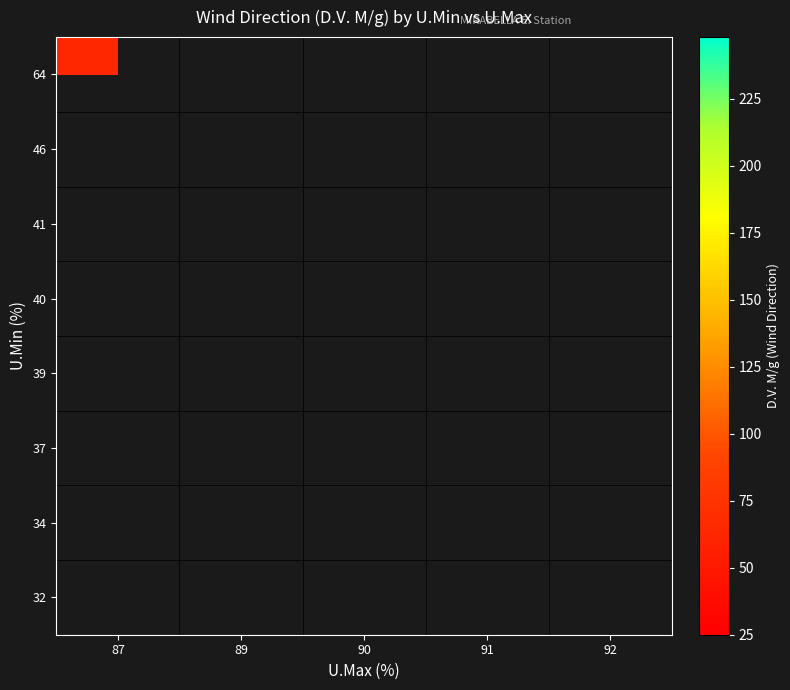

Count the number of data series in this chart.

8